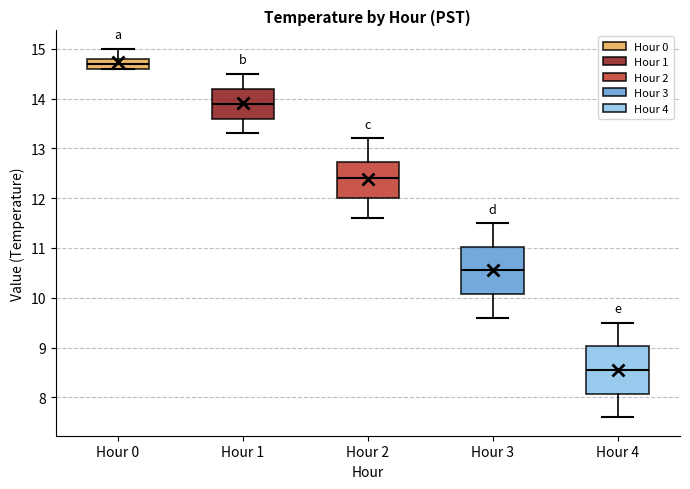

Where does the median line of the box for Hour 1 sit on the y-axis? The values are not printed on the chart, so give them approximately, as read against the axis.

13.9